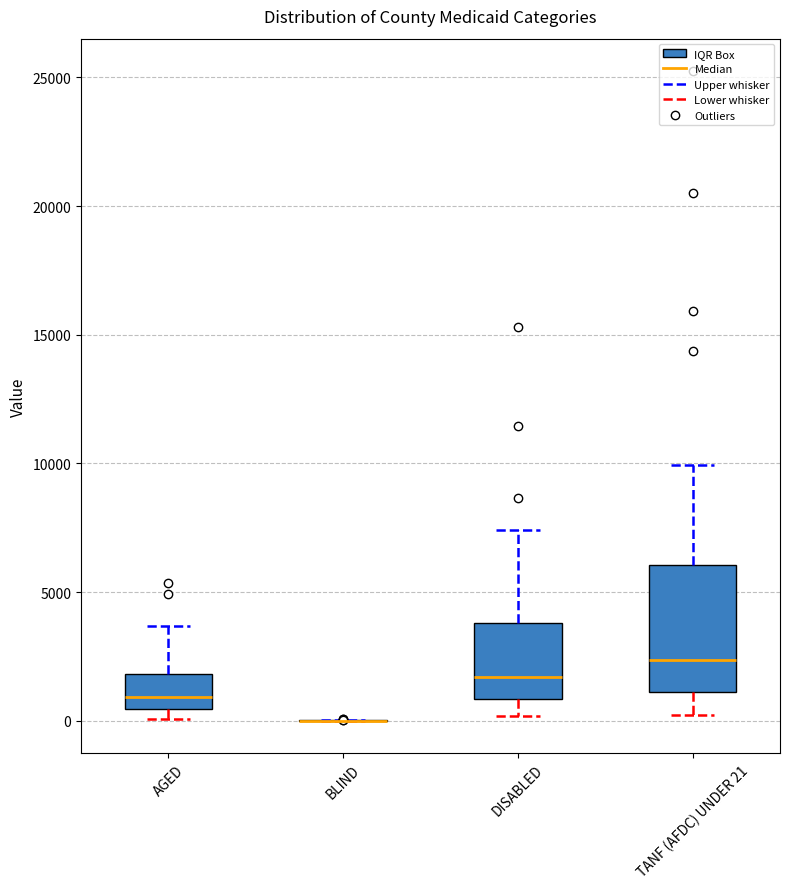

Which box is the tallest, from its lower edge to its upper edge?

TANF (AFDC) UNDER 21